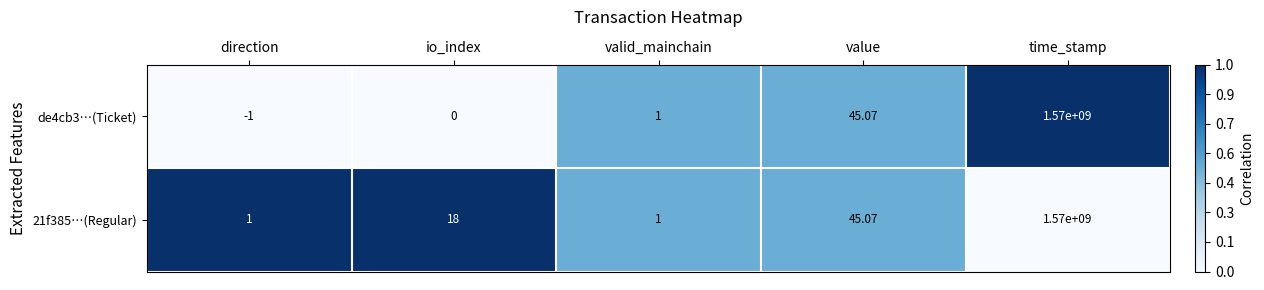

Which series changed the most between direction and time_stamp?

de4cb3…(Ticket)